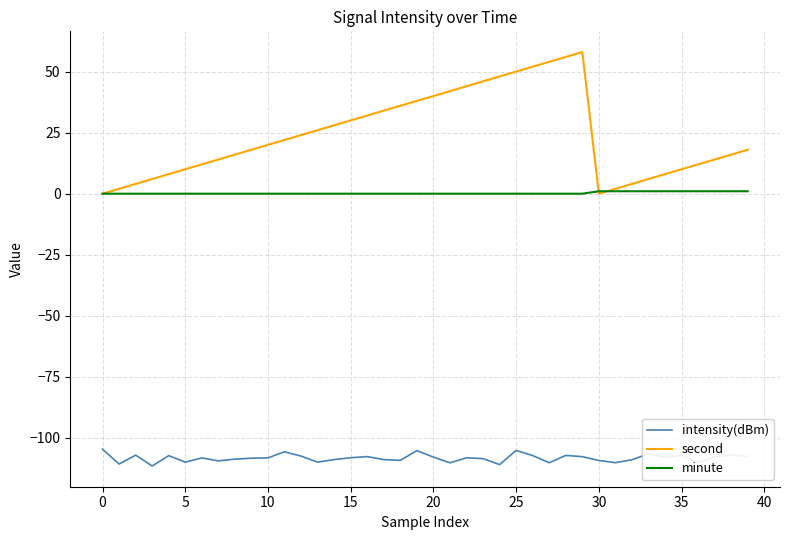

What is the smallest value displayed?

-111.5